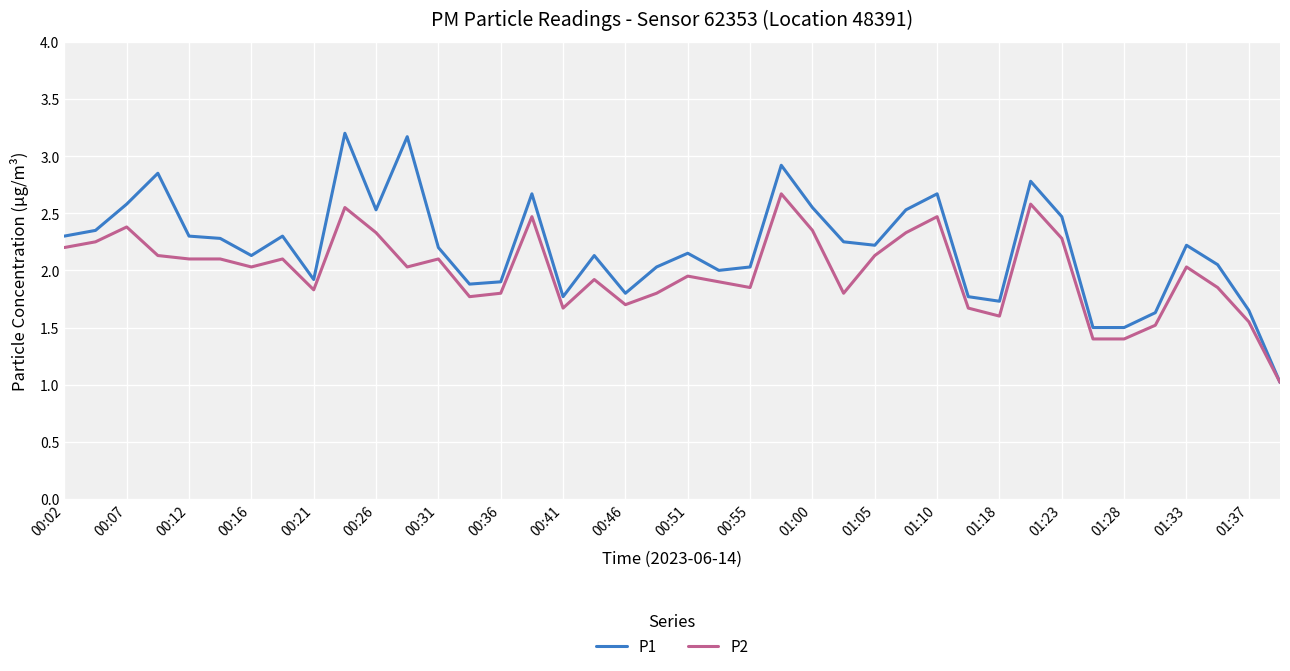

Which series has the largest total across all categories?

P1